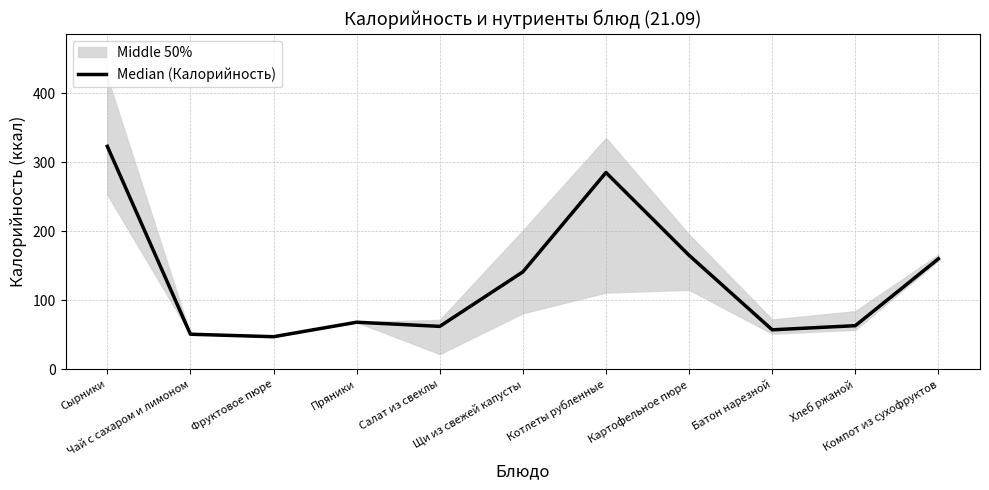

Reading left to right, extract all data points from this chart.

Сырники=323.0	Чай с сахаром и лимоном=50.6	Фруктовое пюре=47.0	Пряники=68.0	Салат из свеклы=62.0	Щи из свежей капусты=141.0	Котлеты рубленные=285.0	Картофельное пюре=165.0	Батон нарезной=57.0	Хлеб ржаной=63.0	Компот из сухофруктов=160.0